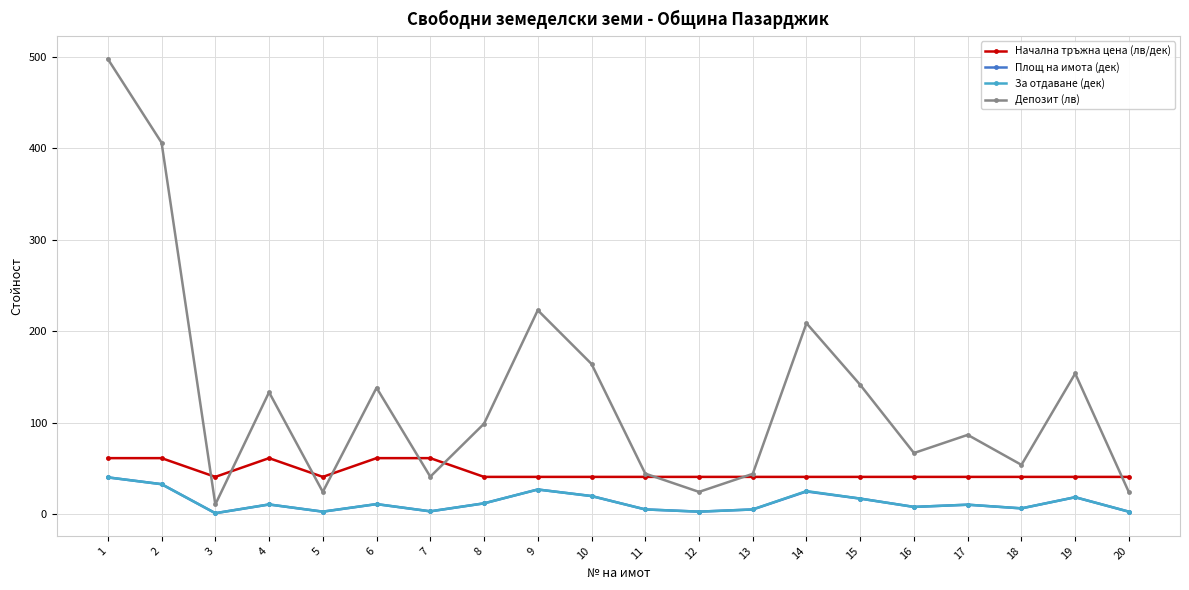

What is the value of the За отдаване (дек) point at the 10th from the left?

20.1